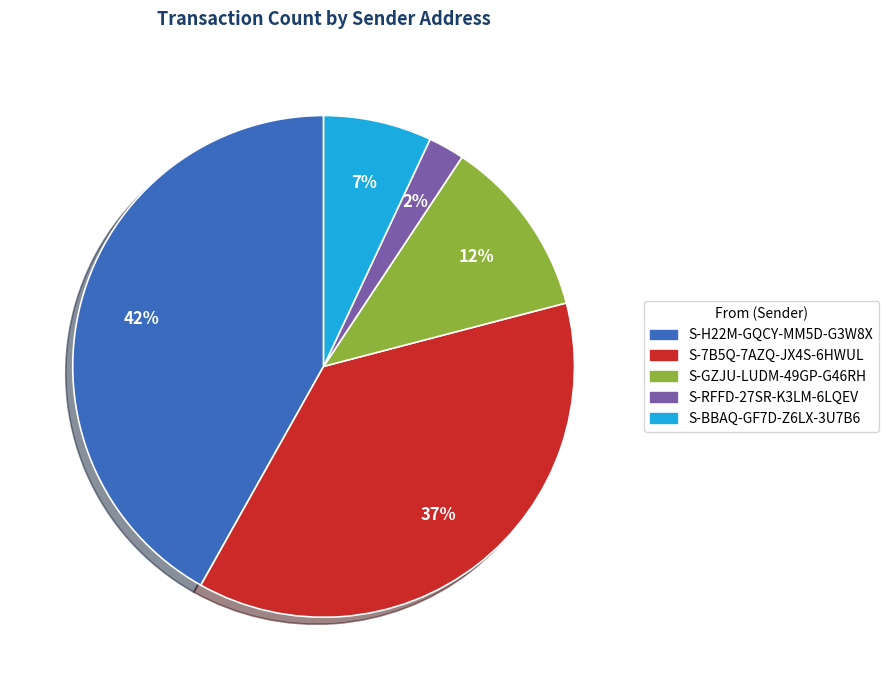

Between S-H22M-GQCY-MM5D-G3W8X and S-RFFD-27SR-K3LM-6LQEV, which is larger?

S-H22M-GQCY-MM5D-G3W8X